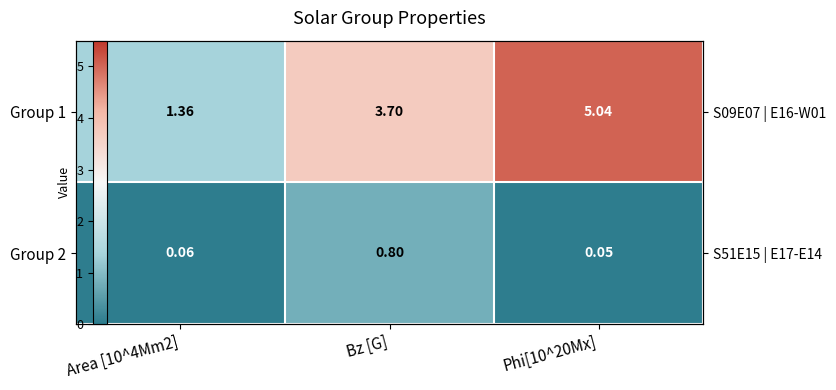

Which series has the largest range (max minus min)?

Group 1